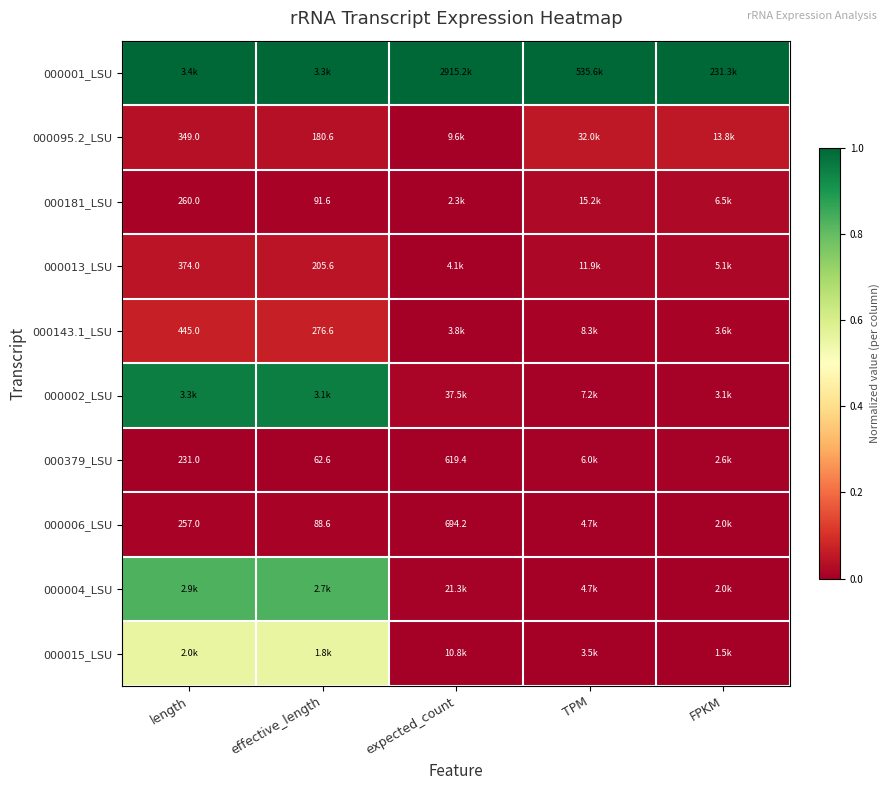

List the series in order of their peak value, lowest first.

000379_LSU, 000006_LSU, 000181_LSU, 000013_LSU, 000095.2_LSU, 000143.1_LSU, 000015_LSU, 000004_LSU, 000002_LSU, 000001_LSU